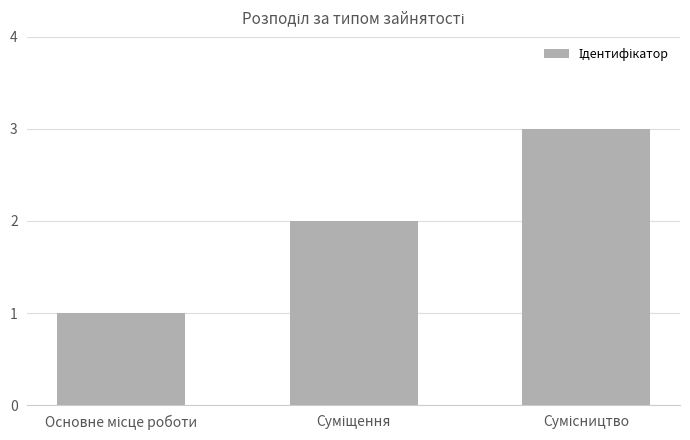

What is the sum of all values?

6